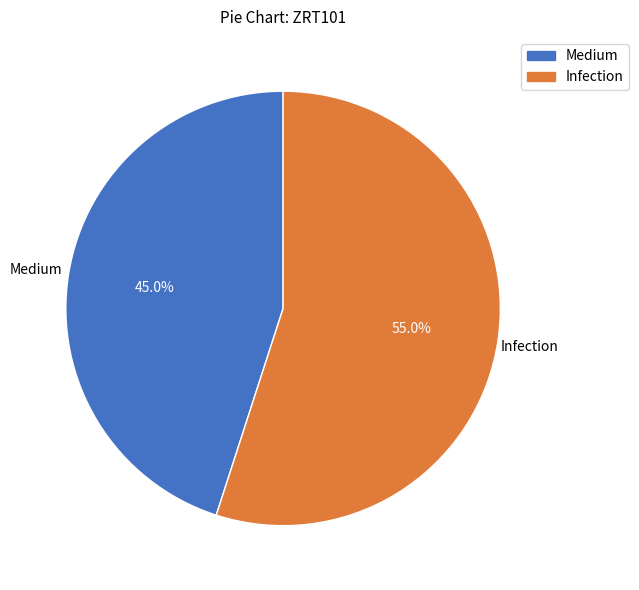

Do Infection and Medium together represent more than half of the pie?

Yes